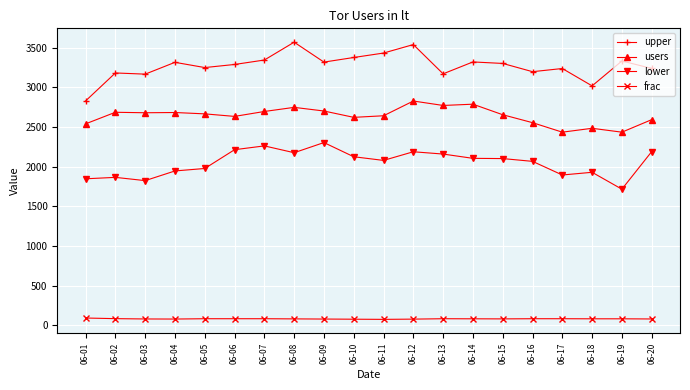

What are all the series names shown in the legend?

upper, users, lower, frac